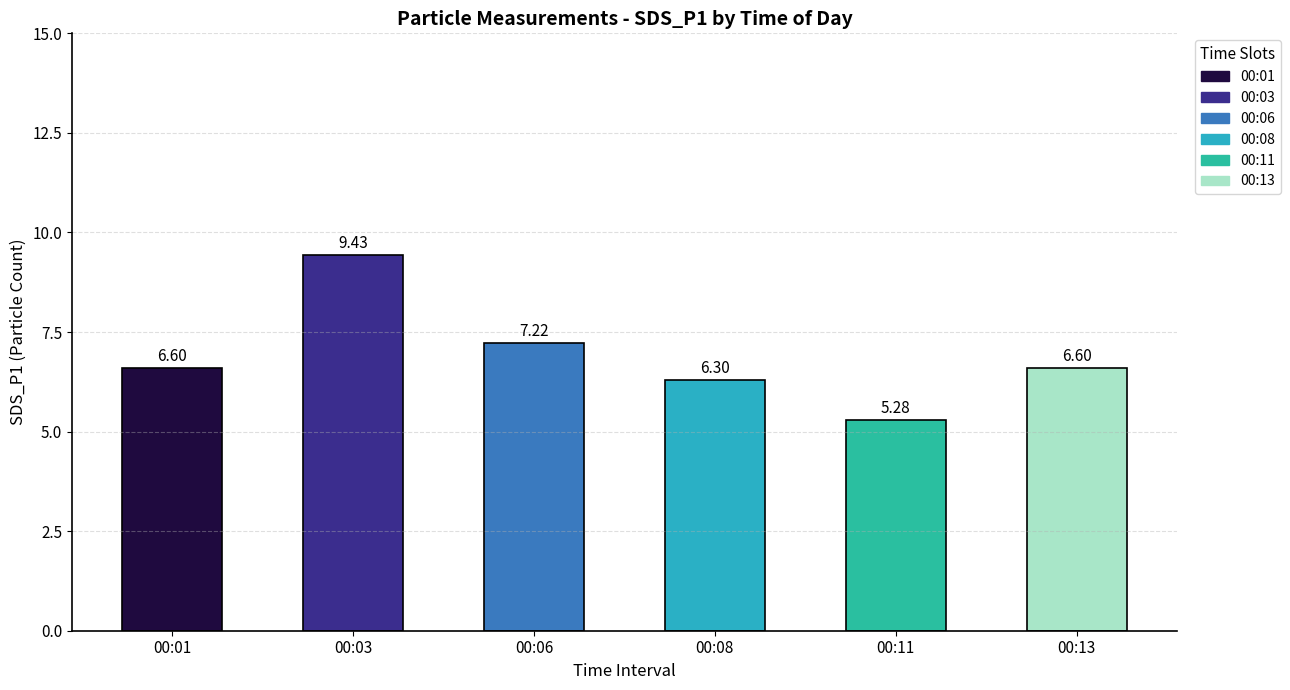

Where does the data first go above 6?

00:01